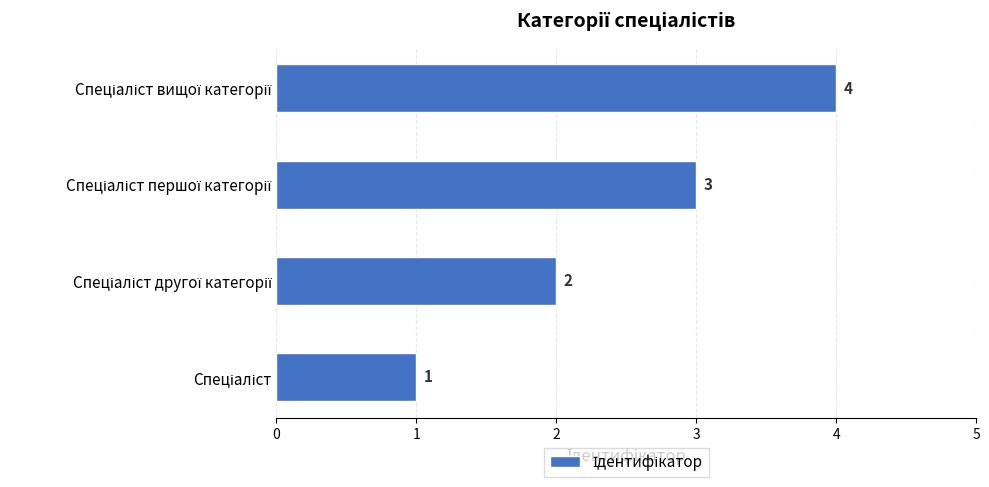

What is the sum of all values?

10